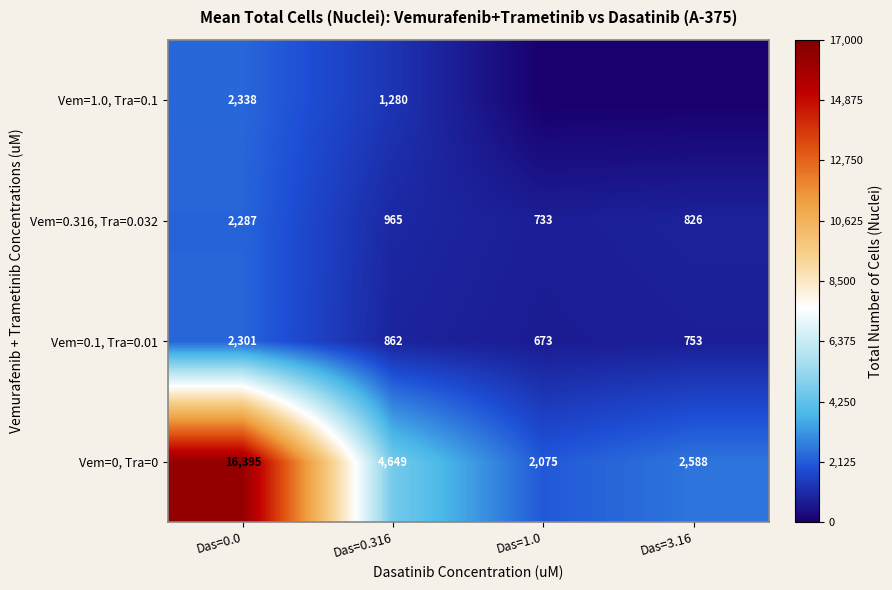

Is the value of Vem=0.1, Tra=0.01 at Das=3.16 greater than the value of Vem=0.316, Tra=0.032 at Das=1.0?

Yes